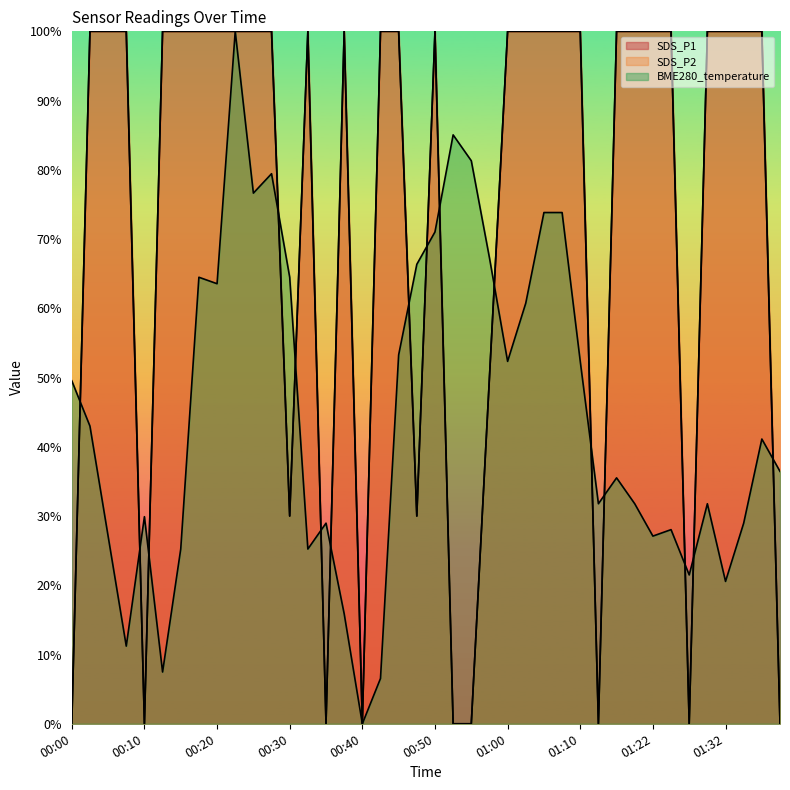

Reading left to right, list all the values displayed in this chart.

SDS_P1: 00:00=0.0	00:02=1.0	00:05=1.0	00:07=1.0	00:10=0.0	00:12=1.0	00:15=1.0	00:17=1.0	00:20=1.0	00:22=1.0	00:25=1.0	00:27=1.0	00:30=0.3	00:32=1.0	00:35=0.0	00:37=1.0	00:40=0.0	00:42=1.0	00:45=1.0	00:47=0.3	00:50=1.0	00:52=0.0	00:55=0.0	00:57=0.5	01:00=1.0	01:02=1.0	01:05=1.0	01:07=1.0	01:10=1.0	01:13=0.0	01:16=1.0	01:19=1.0	01:22=1.0	01:24=1.0	01:27=0.0	01:30=1.0	01:32=1.0	01:35=1.0	01:37=1.0	01:40=0.0
SDS_P2: 00:00=0.0	00:02=1.0	00:05=1.0	00:07=1.0	00:10=0.0	00:12=1.0	00:15=1.0	00:17=1.0	00:20=1.0	00:22=1.0	00:25=1.0	00:27=1.0	00:30=0.3	00:32=1.0	00:35=0.0	00:37=1.0	00:40=0.0	00:42=1.0	00:45=1.0	00:47=0.3	00:50=1.0	00:52=0.0	00:55=0.0	00:57=0.5	01:00=1.0	01:02=1.0	01:05=1.0	01:07=1.0	01:10=1.0	01:13=0.0	01:16=1.0	01:19=1.0	01:22=1.0	01:24=1.0	01:27=0.0	01:30=1.0	01:32=1.0	01:35=1.0	01:37=1.0	01:40=0.0
BME280_temperature: 00:00=0.5	00:02=0.4	00:05=0.3	00:07=0.1	00:10=0.3	00:12=0.1	00:15=0.3	00:17=0.6	00:20=0.6	00:22=1.0	00:25=0.8	00:27=0.8	00:30=0.6	00:32=0.3	00:35=0.3	00:37=0.2	00:40=0.0	00:42=0.1	00:45=0.5	00:47=0.7	00:50=0.7	00:52=0.9	00:55=0.8	00:57=0.7	01:00=0.5	01:02=0.6	01:05=0.7	01:07=0.7	01:10=0.5	01:13=0.3	01:16=0.4	01:19=0.3	01:22=0.3	01:24=0.3	01:27=0.2	01:30=0.3	01:32=0.2	01:35=0.3	01:37=0.4	01:40=0.4